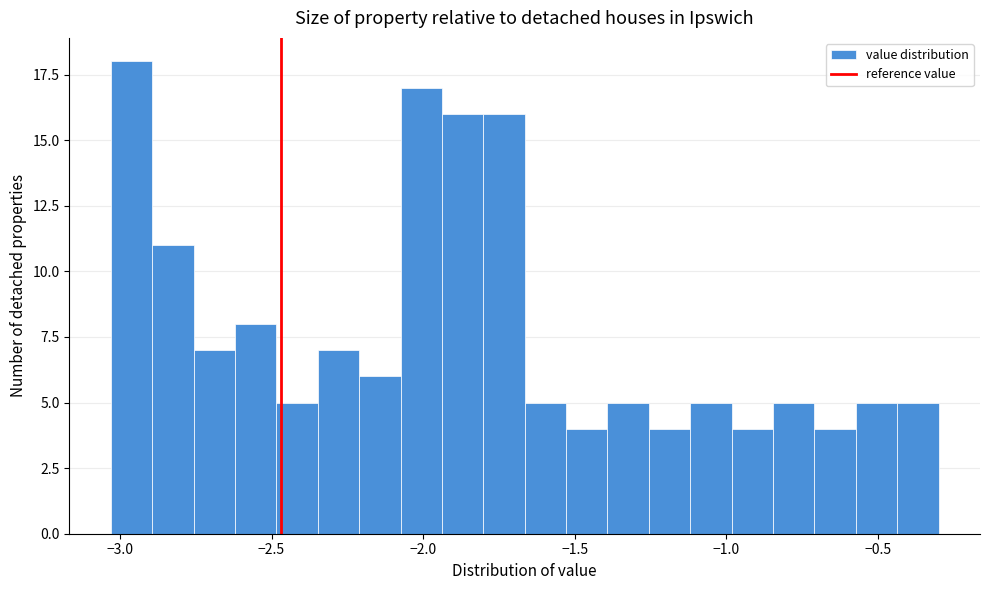

Around what value on the x-axis is the tallest bar? Give the approximate position of its centre, as read against the axis.

-2.95